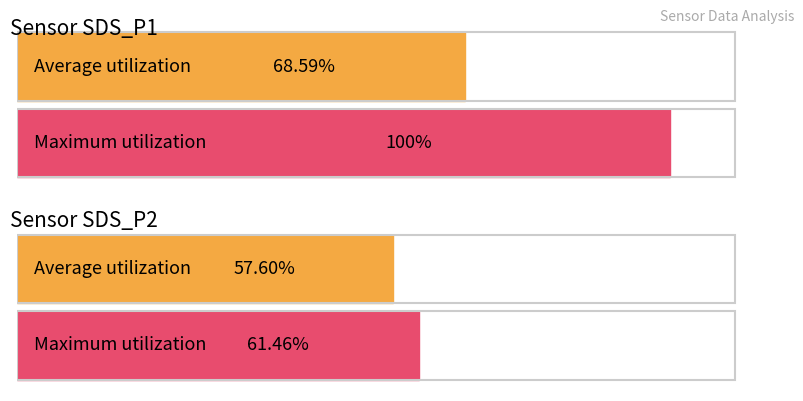

The value of SDS_P1 at 00:07 is 2.4. True or false?

False